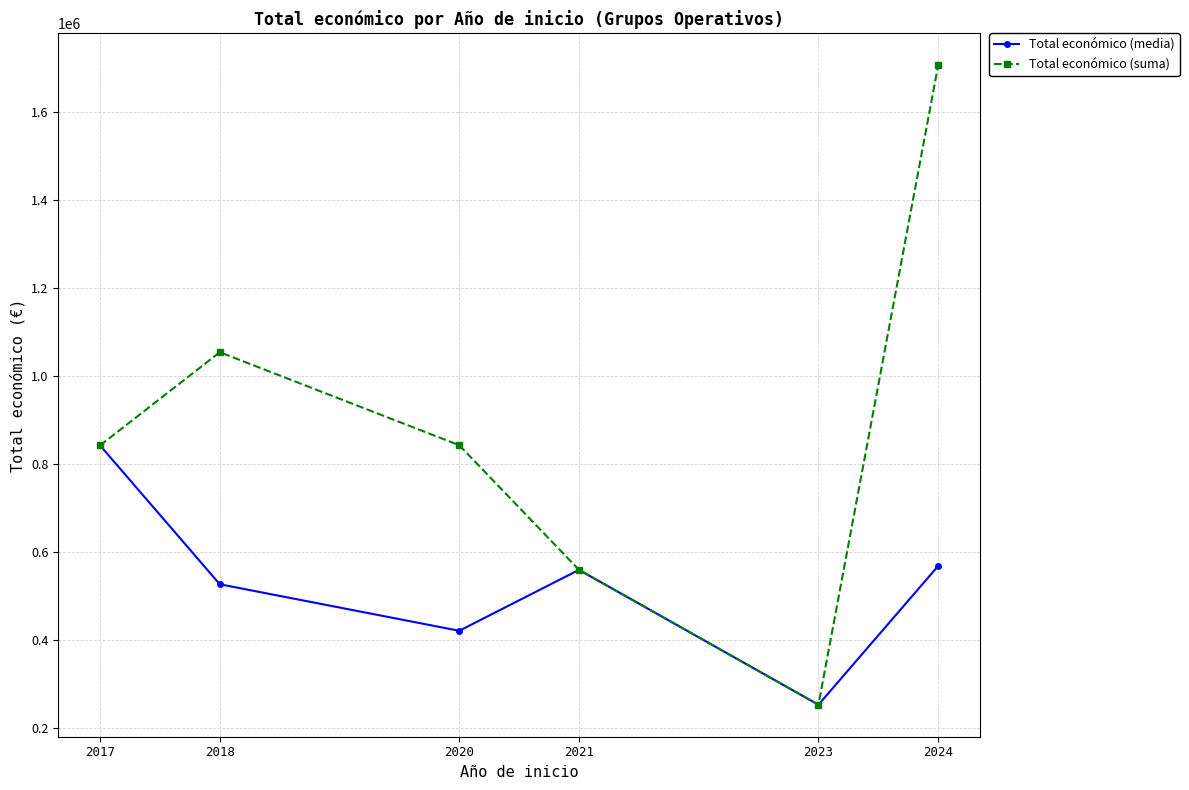

Which category has the lowest value in the Total económico (media) series?

2023